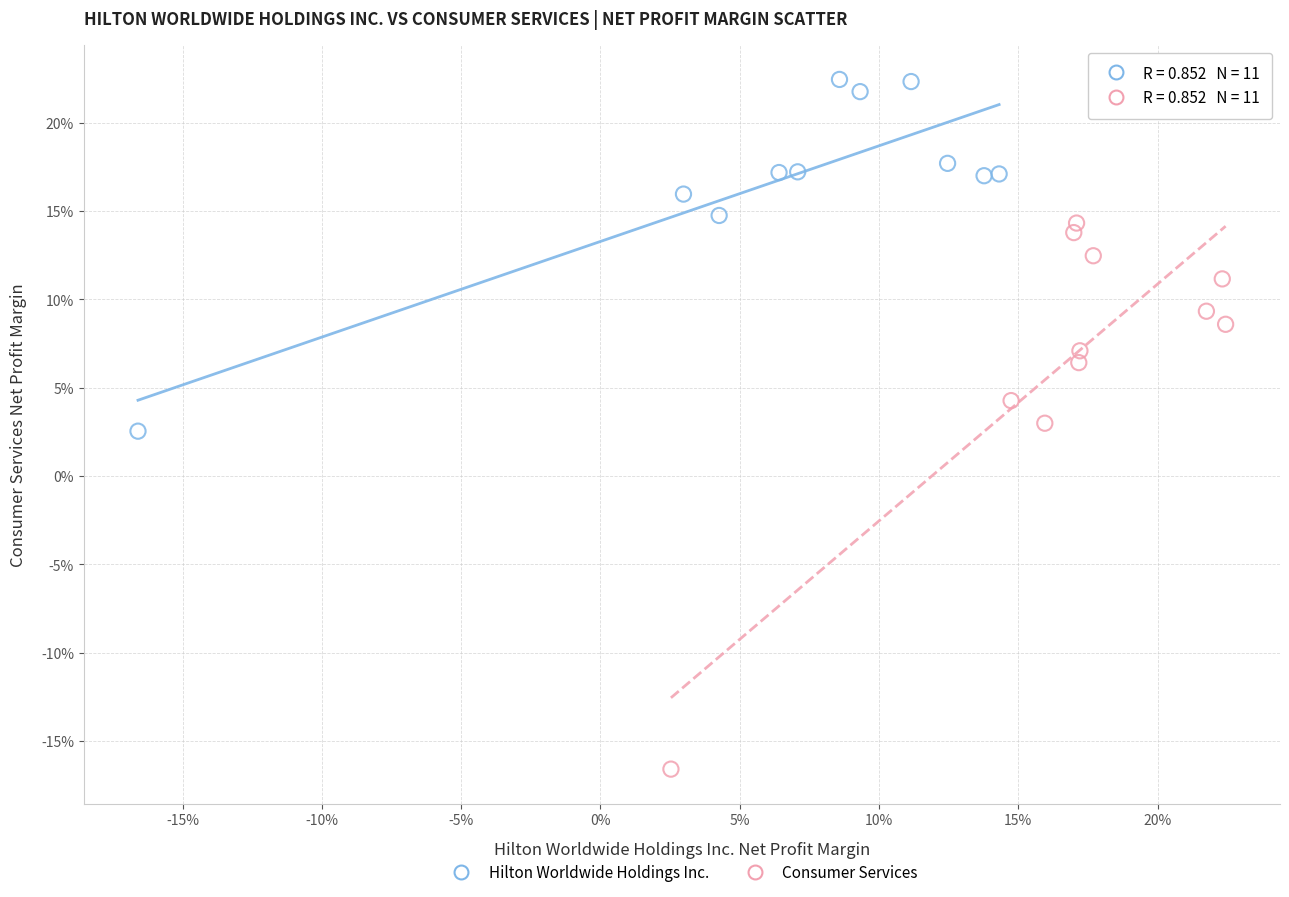

Which series contains the highest Y value?

Hilton Worldwide Holdings Inc.